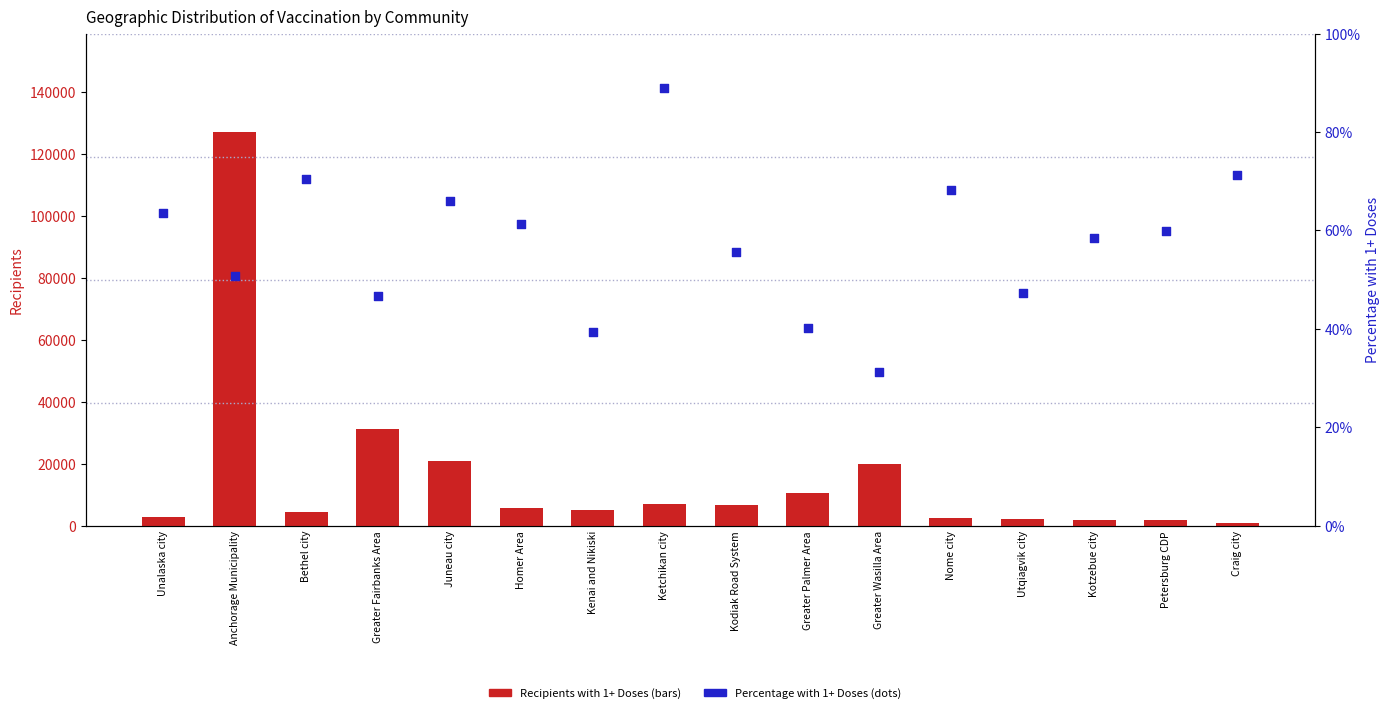

At which category is the sum across all series the highest?

Anchorage Municipality